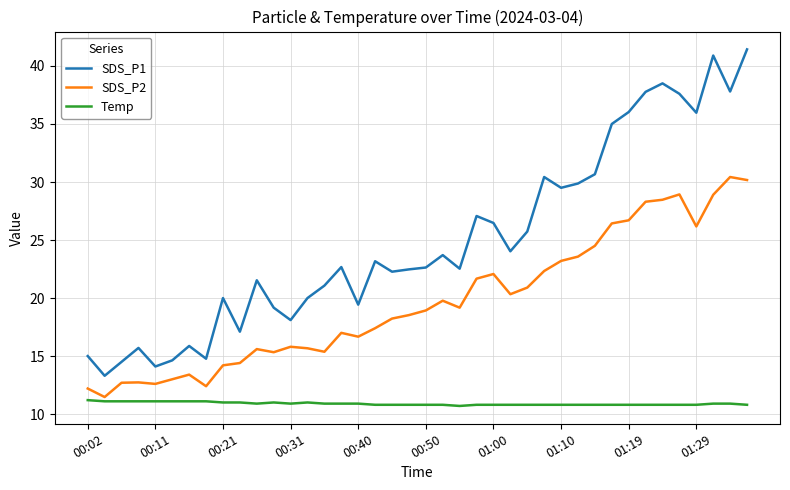

What is the difference between the second highest and second lowest values in the Temp series?

0.3